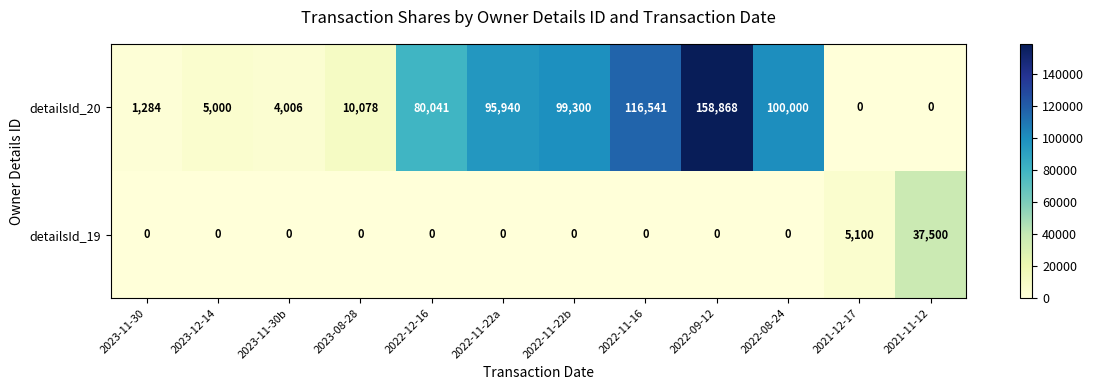

How many distinct data groups are displayed?

2